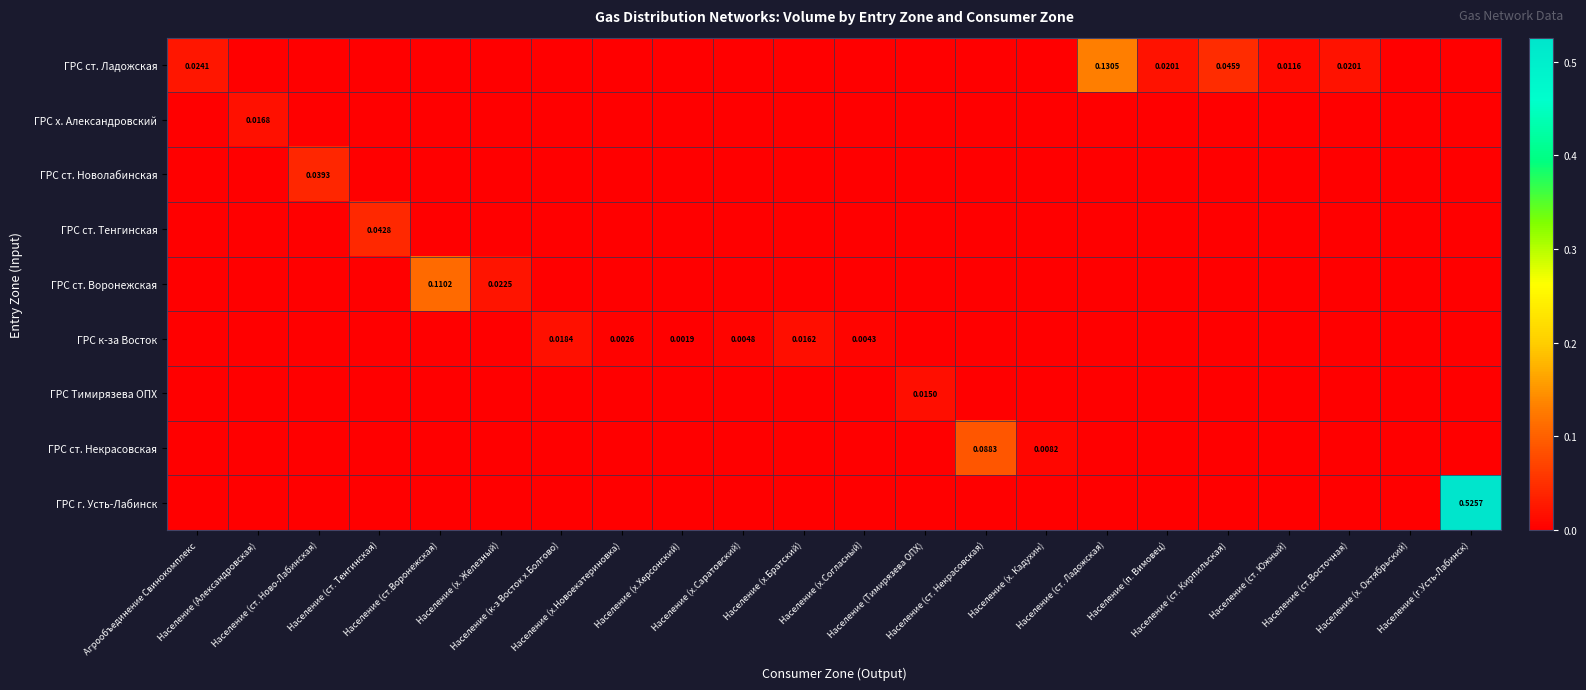

Which series changed the most between Население (ст. Ново-Лабинская) and Население (х. Октябрьский)?

ГРС ст. Новолабинская